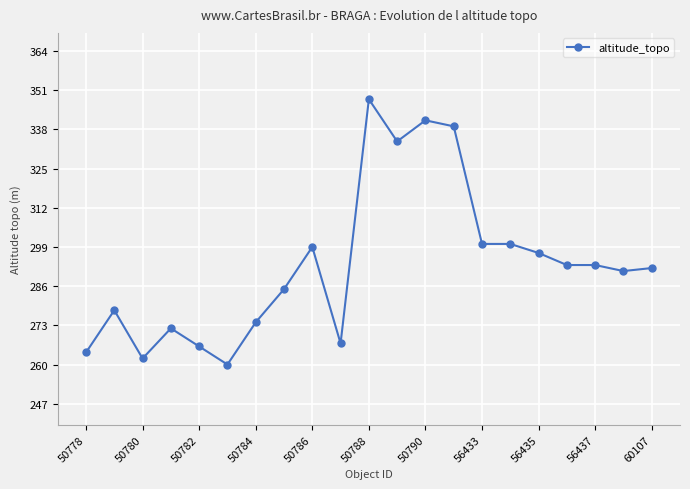

True or false: there are more than 1 points higher than both neighbors.

True